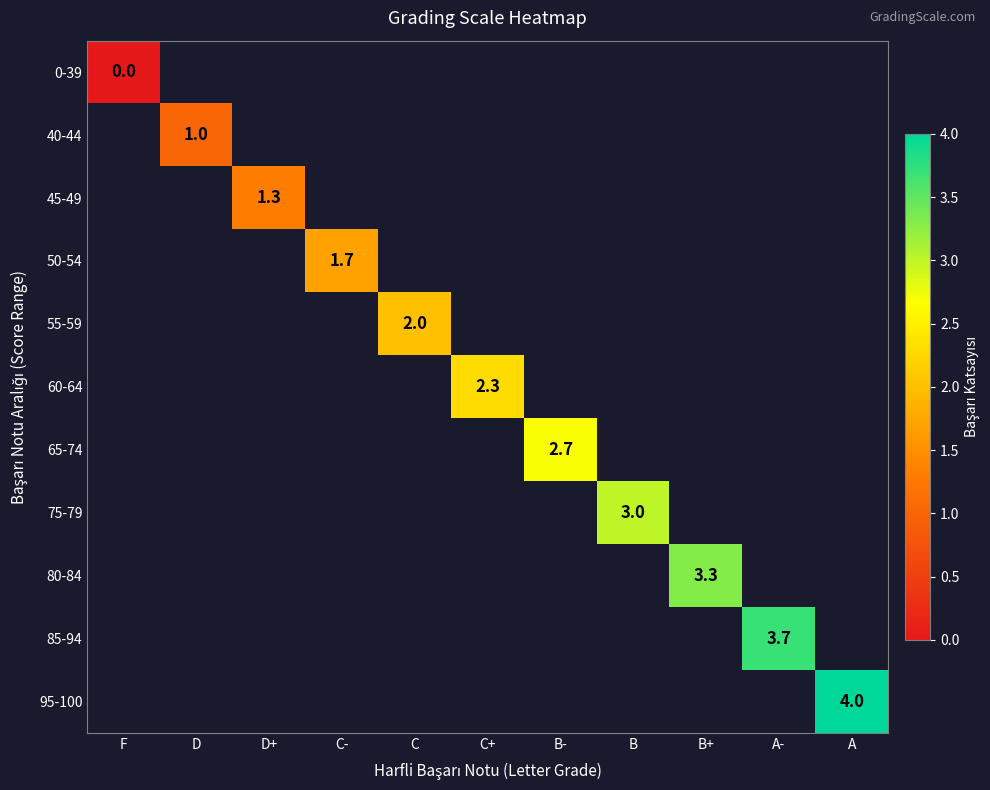

How many distinct data groups are displayed?

11